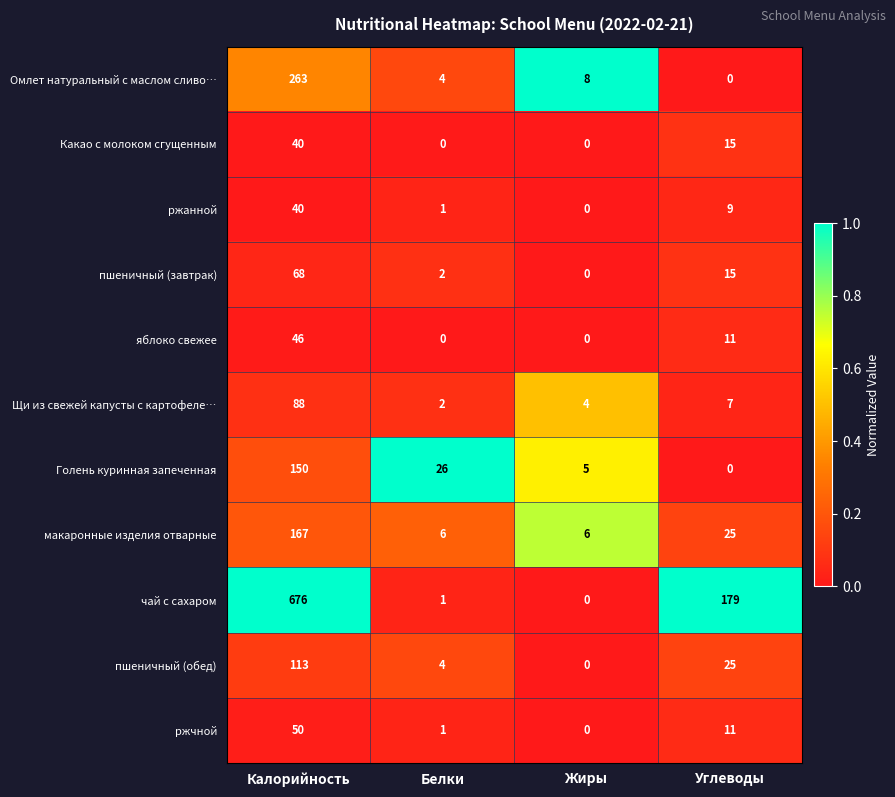

At which category is the sum across all series the highest?

Калорийность